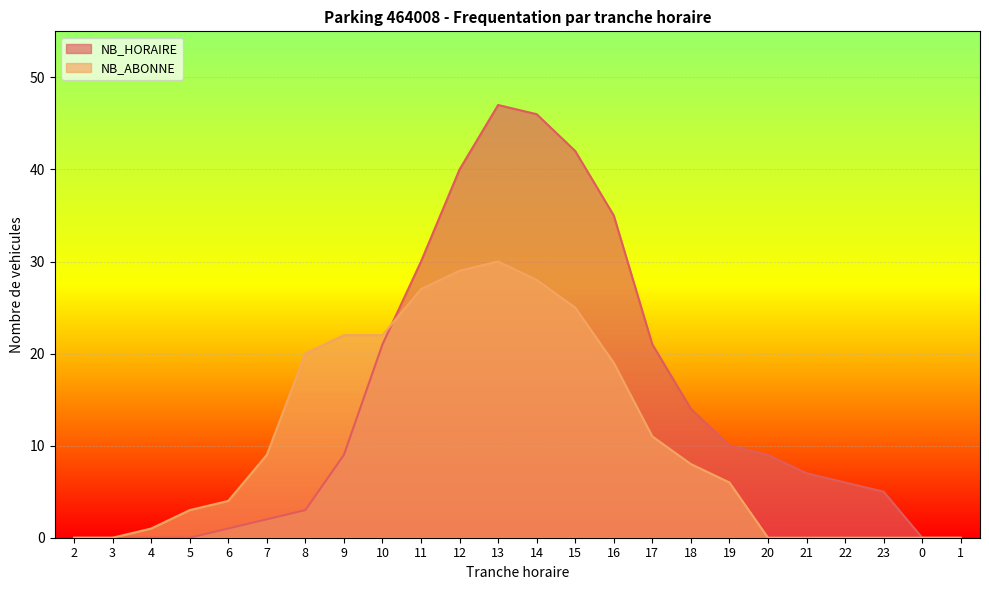

At 21, list the series in order from largest to smallest.

NB_HORAIRE, NB_ABONNE